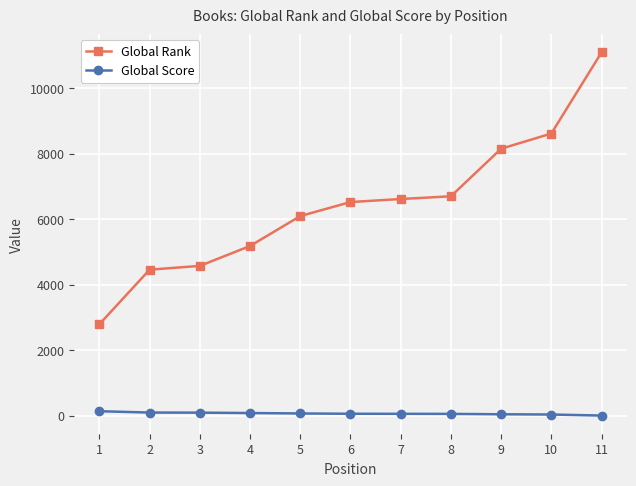

The value of Global Rank at 9 is 8149. True or false?

True